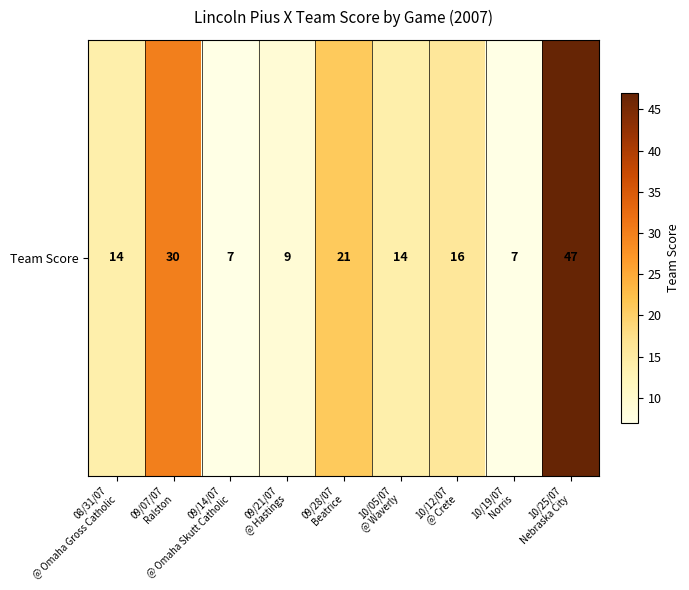

How many data points are less than 14?

3